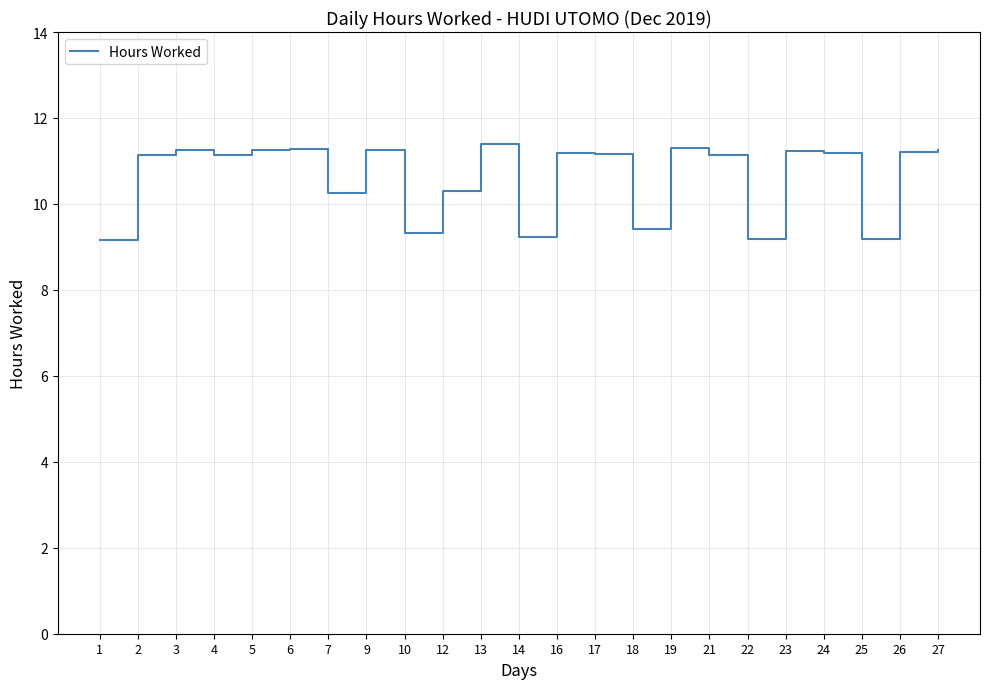

What is the change in value from 14 to 23?

+2.0